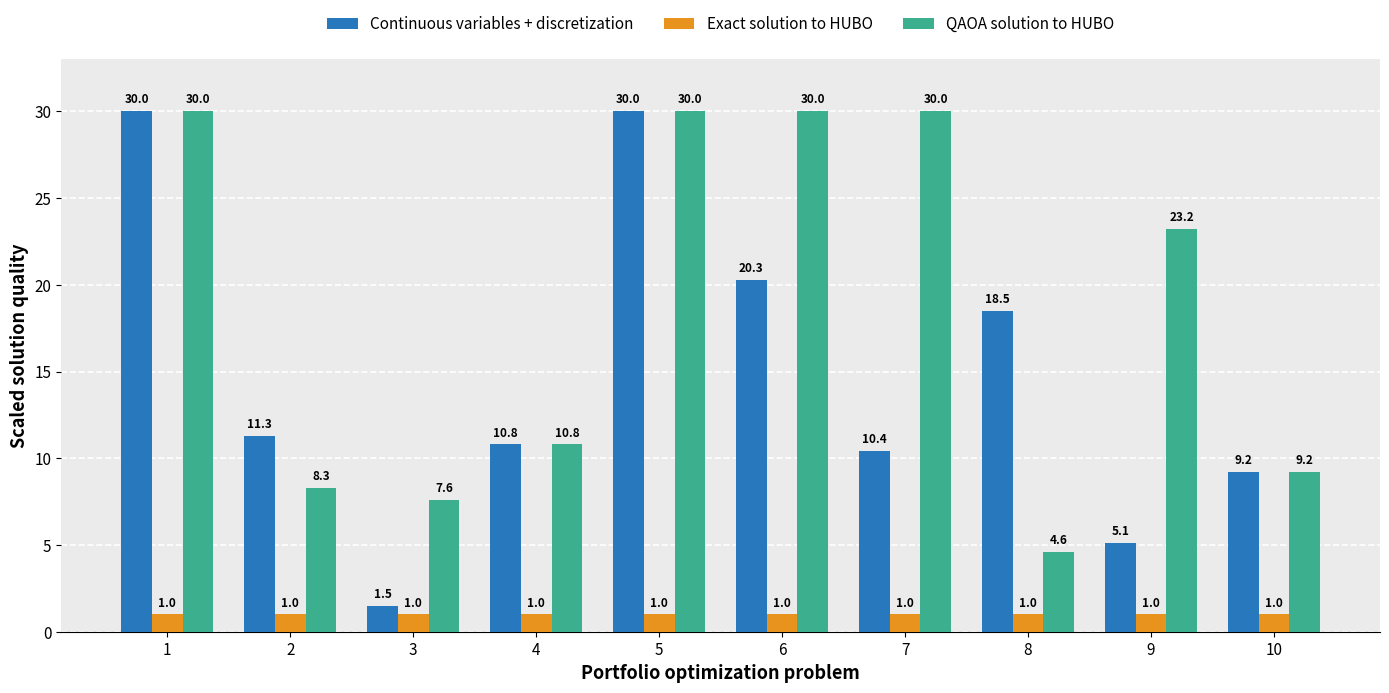

Is it true that Exact solution to HUBO equals 1.0 at 8?

True